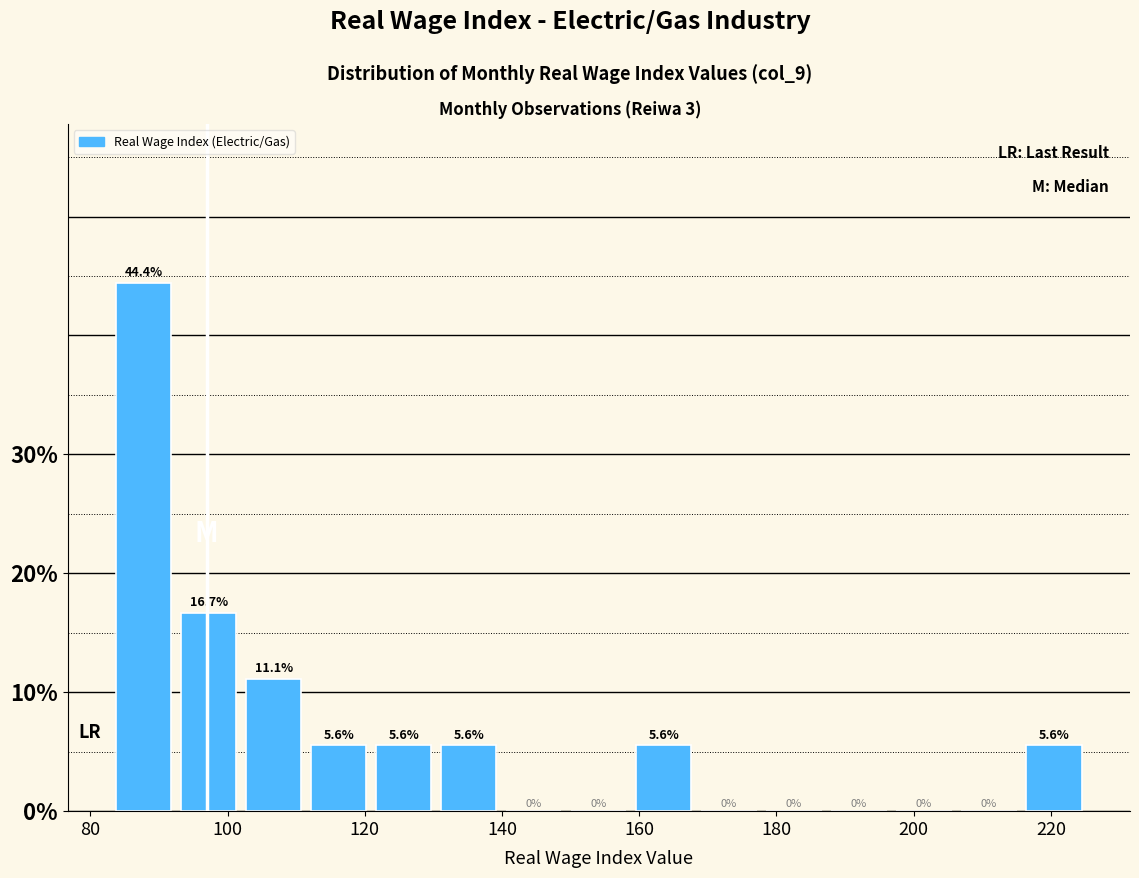

Reading left to right, list every bar in this chart as the range it spans on the x-axis followed by its height. The bar edges are not printed on the chart, so give them approximately, as read against the axis.

84 to 92: 44.4
92 to 102: 16.7
102 to 112: 11.1
112 to 120: 5.6
120 to 130: 5.6
130 to 140: 5.6
140 to 150: 0.0
150 to 158: 0.0
158 to 168: 5.6
168 to 178: 0.0
178 to 188: 0.0
188 to 196: 0.0
196 to 206: 0.0
206 to 216: 0.0
216 to 226: 5.6